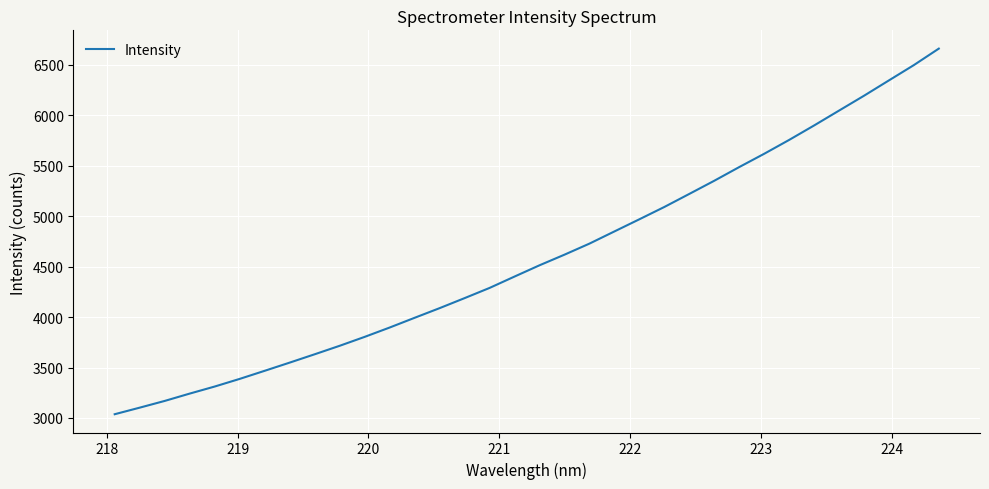

What is the smallest value displayed?

3037.4